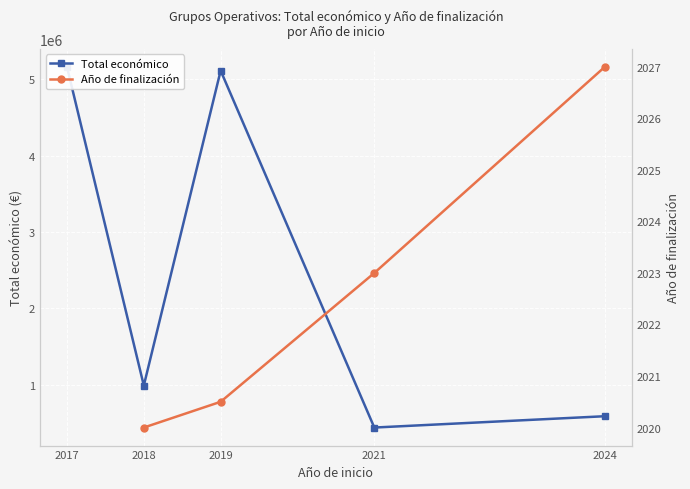

What is the total value across all series at 2019?

5115946.5